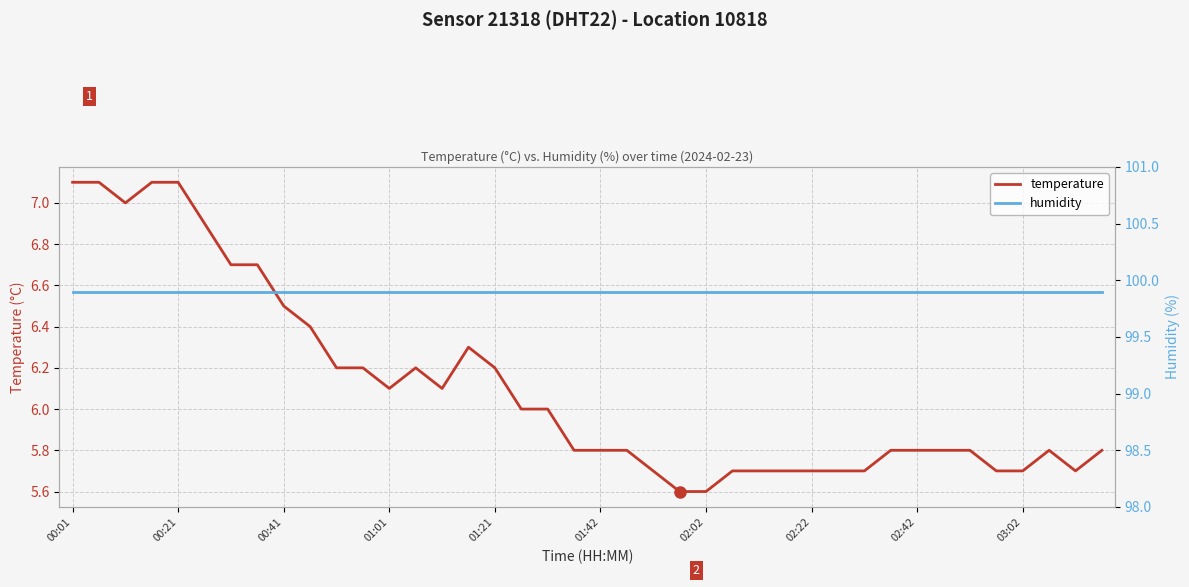

Rank the categories by humidity value from lowest to highest.

00:01, 00:21, 00:41, 01:01, 01:21, 01:42, 02:02, 02:22, 02:42, 03:02, 10, 11, 12, 13, 14, 15, 16, 17, 18, 19, 20, 21, 22, 23, 24, 25, 26, 27, 28, 29, 30, 31, 32, 33, 34, 35, 36, 37, 38, 39